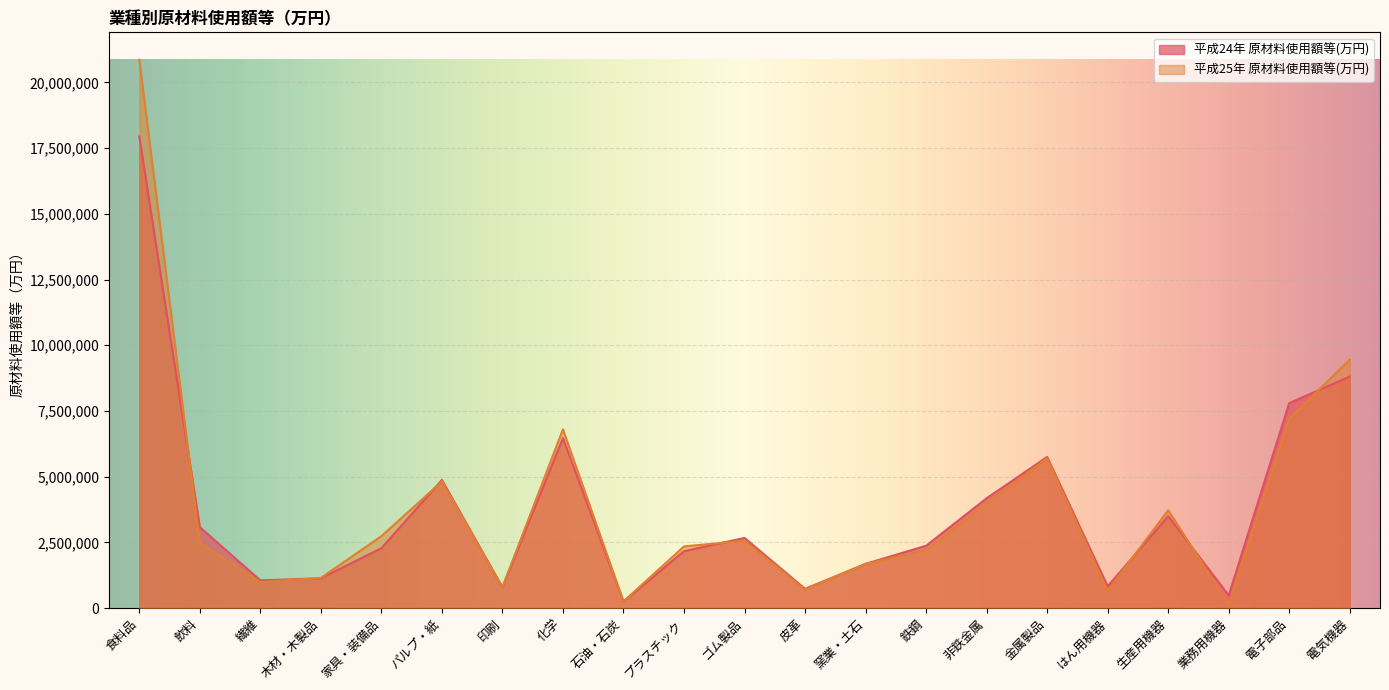

Reading left to right, what are all the values shown in this chart?

平成24年 原材料使用額等(万円): 食料品=17938361	飲料=3077783	繊維=1053635	木材・木製品=1130644	家具・装備品=2276261	パルプ・紙=4874798	印刷=788430	化学=6466962	石油・石炭=246945	プラスチック=2164911	ゴム製品=2668815	皮革=730304	窯業・土石=1682645	鉄鋼=2369660	非鉄金属=4176458	金属製品=5749332	はん用機器=825399	生産用機器=3497487	業務用機器=482331	電子部品=7797224	電気機器=8806710
平成25年 原材料使用額等(万円): 食料品=20861788	飲料=2482620	繊維=989079	木材・木製品=1146177	家具・装備品=2734949	パルプ・紙=4815927	印刷=795443	化学=6800008	石油・石炭=252202	プラスチック=2345180	ゴム製品=2561777	皮革=703556	窯業・土石=1674841	鉄鋼=2210039	非鉄金属=3991405	金属製品=5694010	はん用機器=659544	生産用機器=3723086	業務用機器=142665	電子部品=7212434	電気機器=9448691